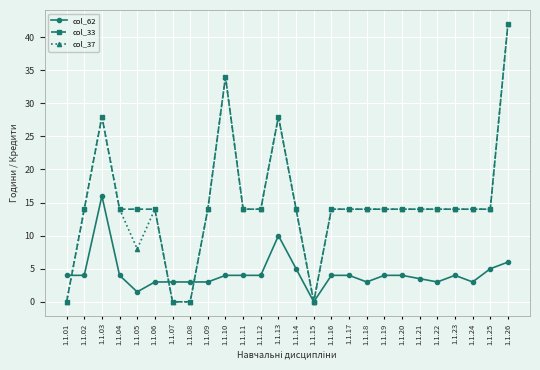

Where is the first local maximum for col_62?

1.1.03